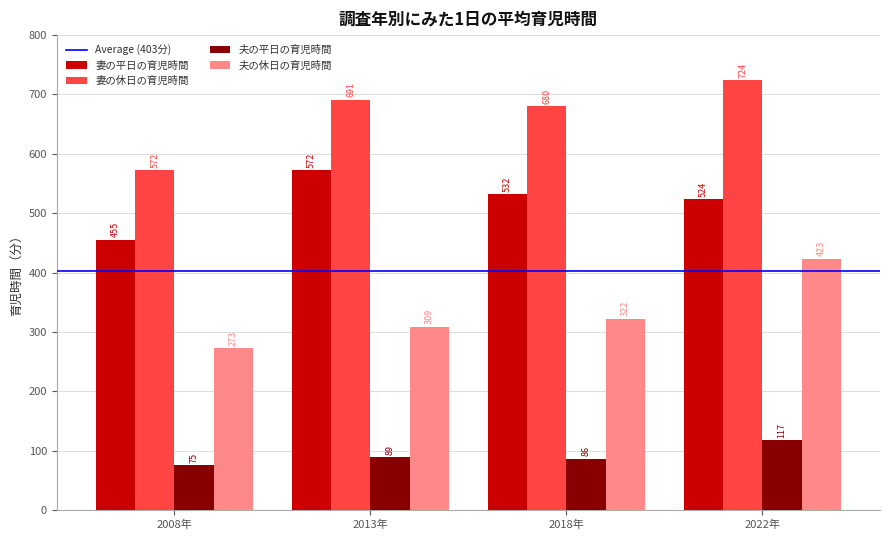

Which series has the largest total across all categories?

妻の休日の育児時間